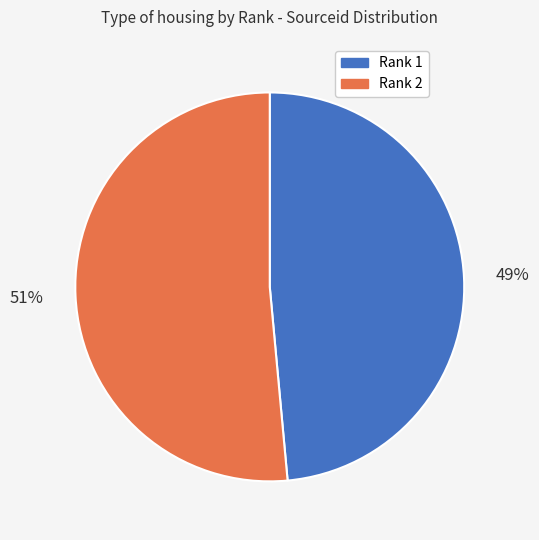

Between Rank 1 and Rank 2, which is larger?

Rank 2